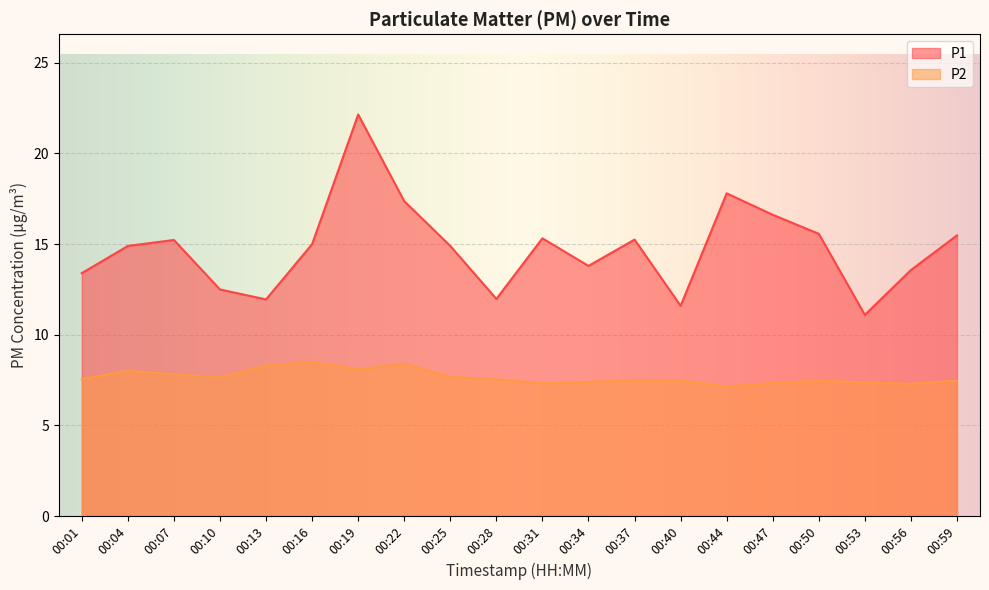

True or false: P2 and P1 cross at least once.

False